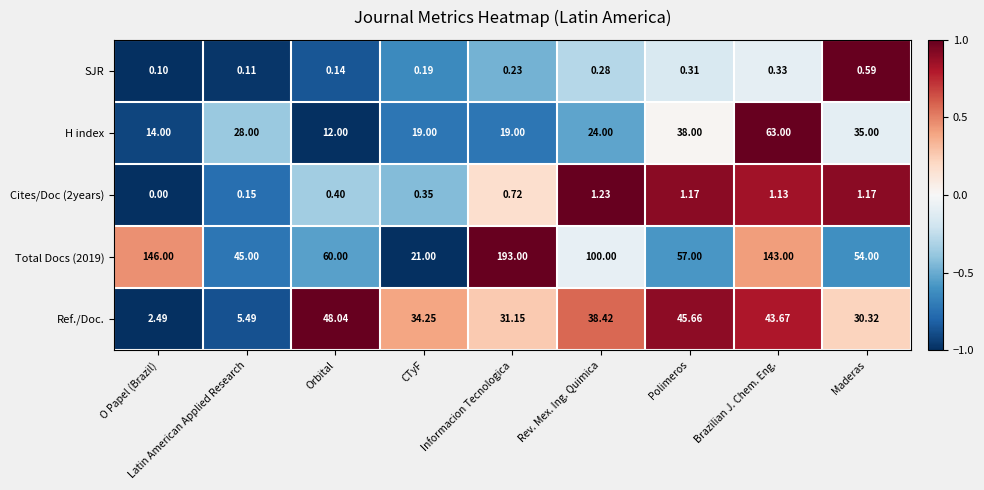

At which category is the sum across all series the highest?

Brazilian J. Chem. Eng.